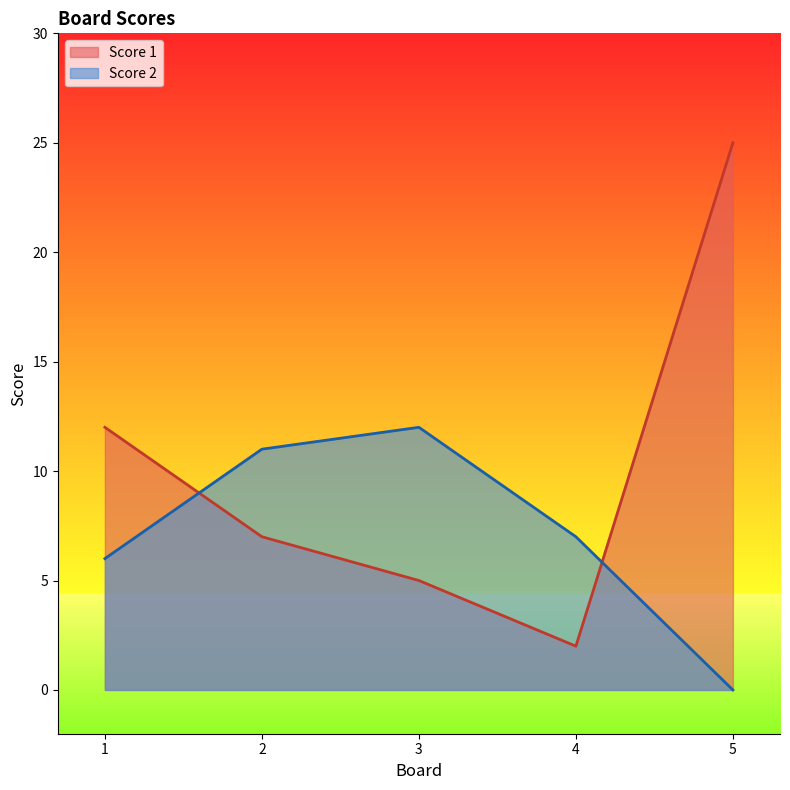

What is the total value across all series at 2?

18